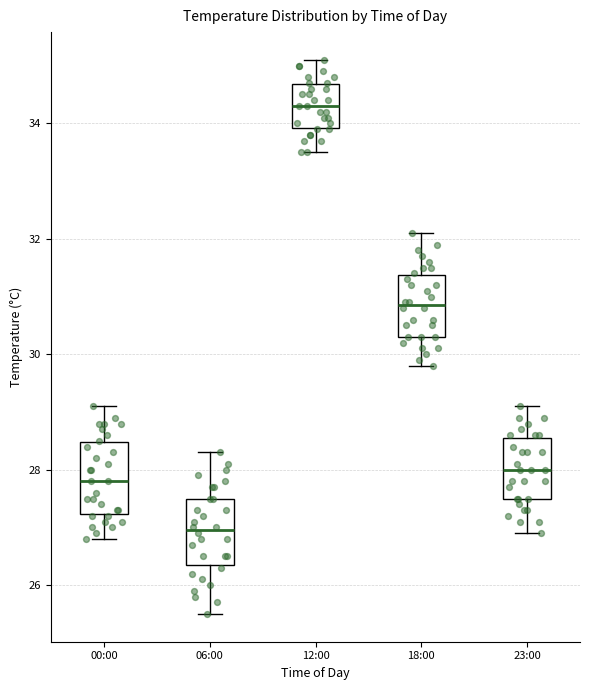

Where is the lower edge of the box for 23:00 on the y-axis? The values are not printed on the chart, so give them approximately, as read against the axis.

27.6